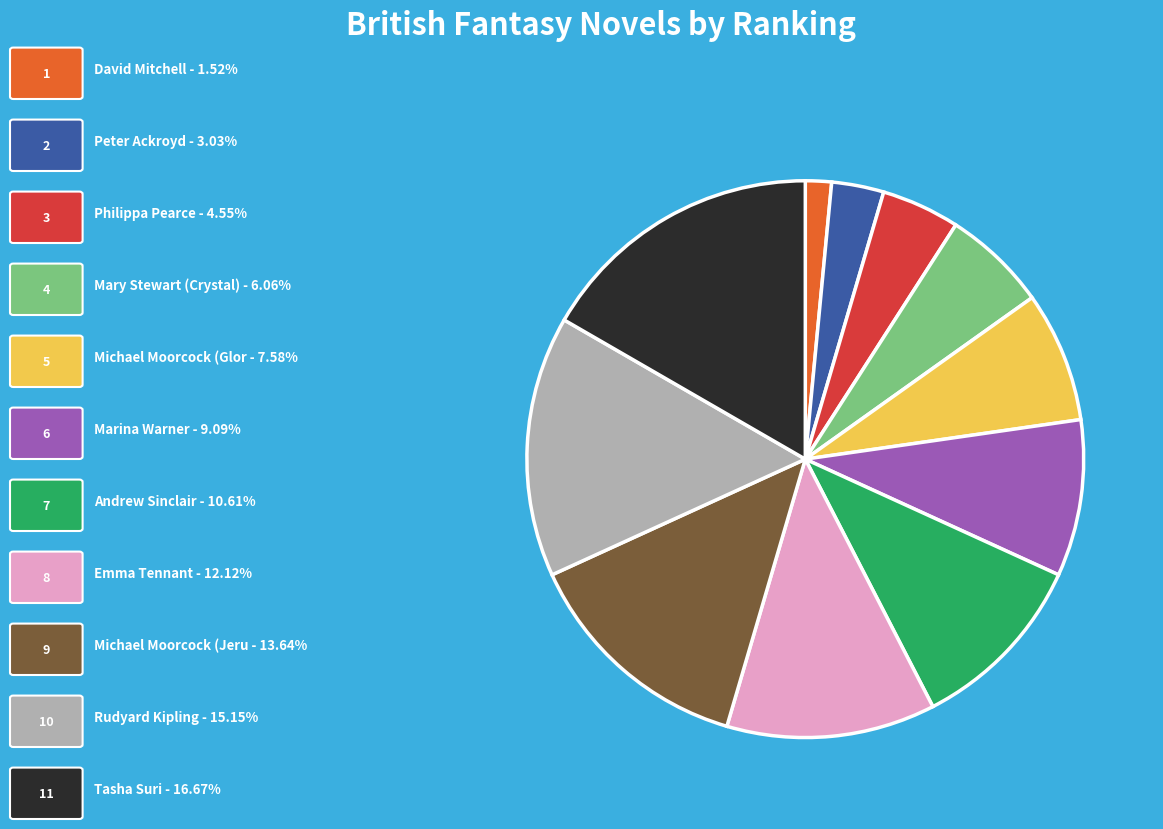

Is there any slice that represents more than half of the pie?

No